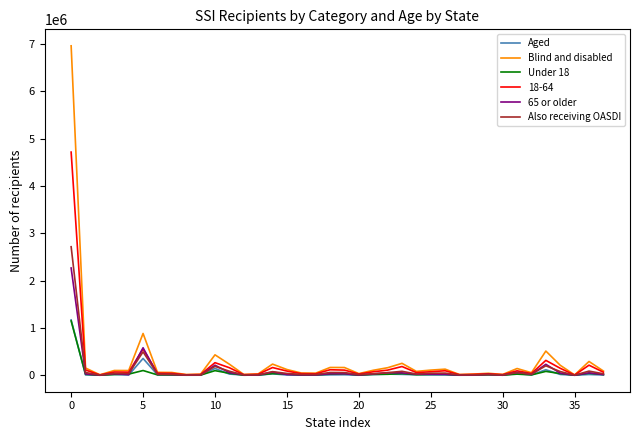

Which series has the largest range (max minus min)?

Blind and disabled